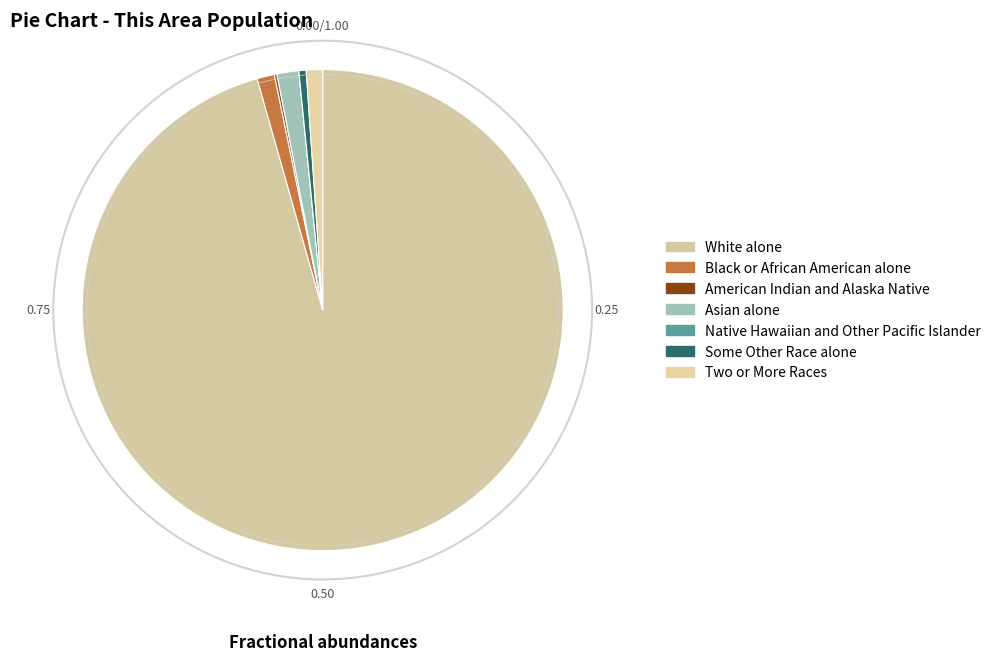

What is the change in value from Black or African American alone to American Indian and Alaska Native?

-51